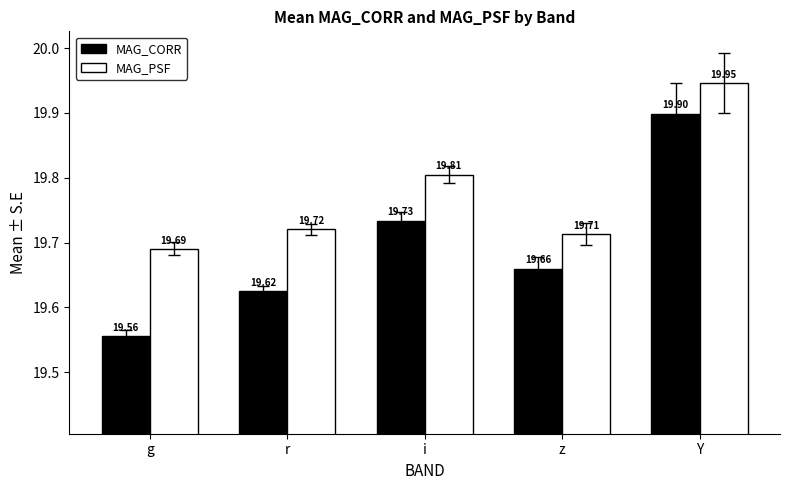

At how many categories does at least one series exceed 19?

5